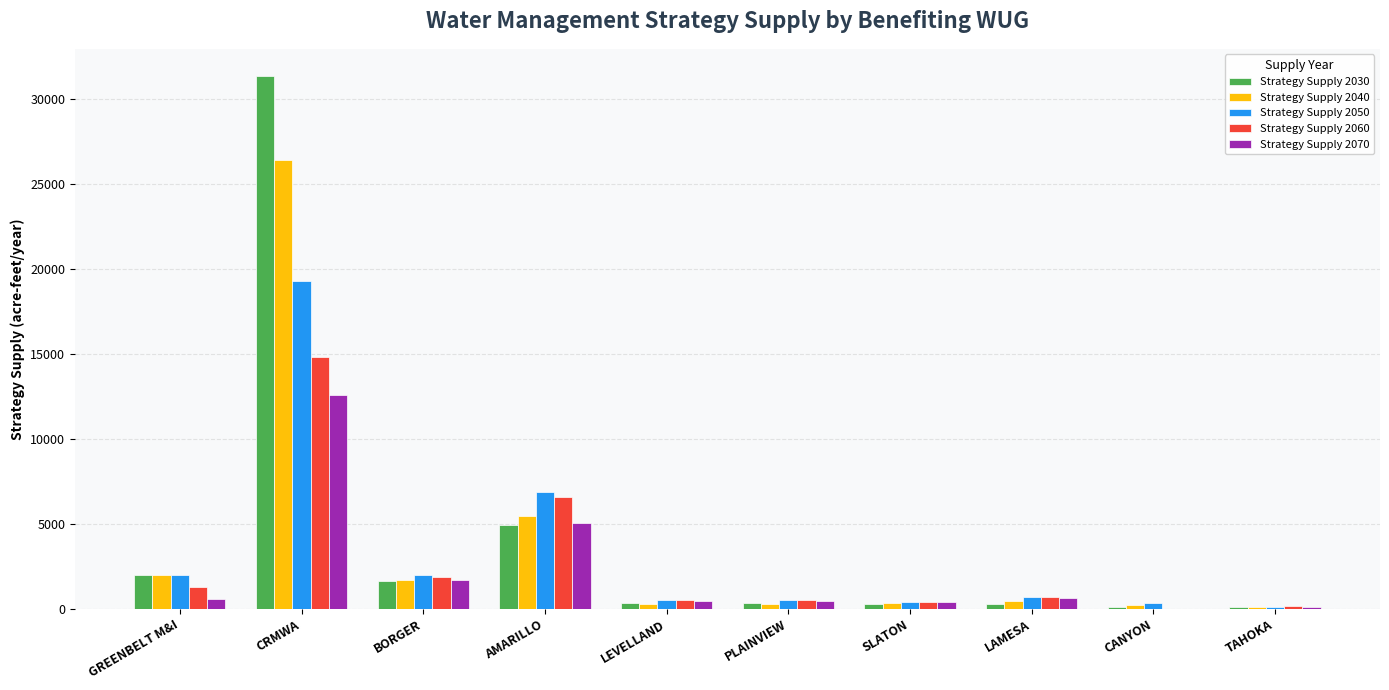

At which category is the sum across all series the highest?

CRMWA